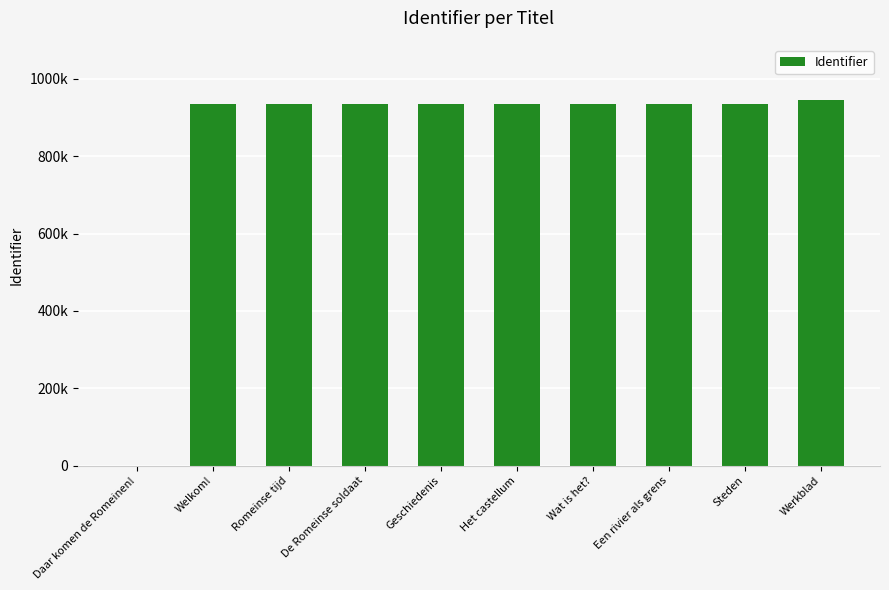

Are the bars horizontal?

No